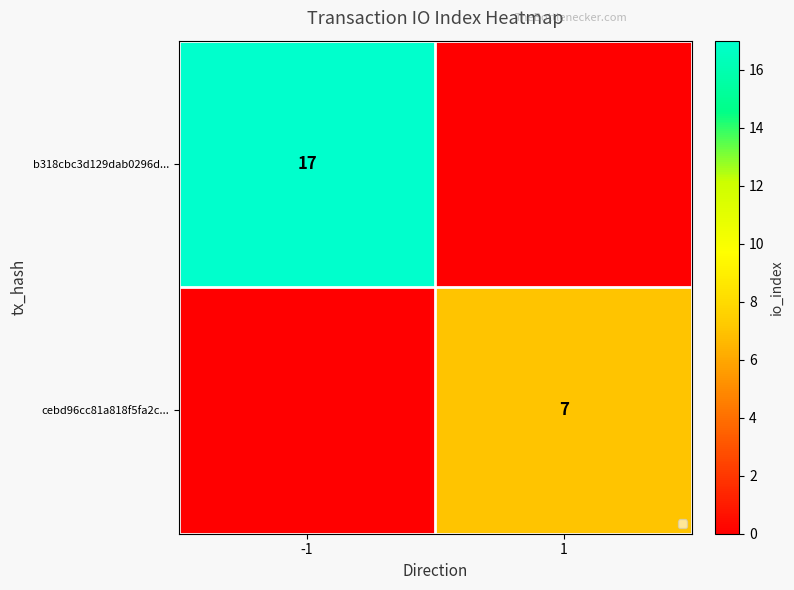

Is the value of b318cbc3d129dab0296d... at -1 greater than the value of cebd96cc81a818f5fa2c... at 1?

Yes